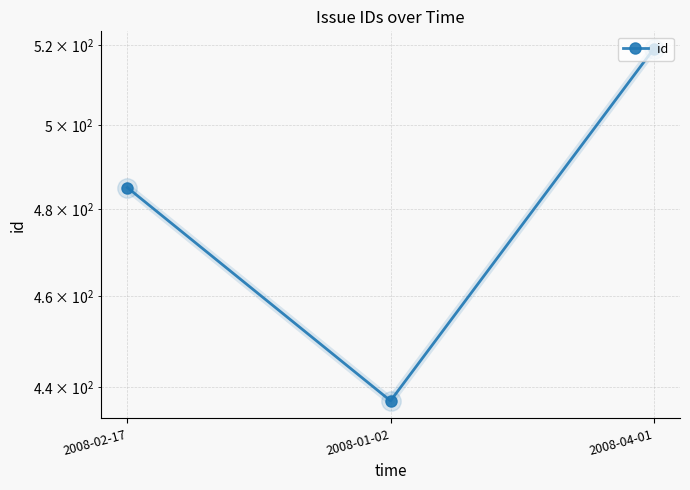

List the labels in order of value, smallest first.

2008-01-02, 2008-02-17, 2008-04-01